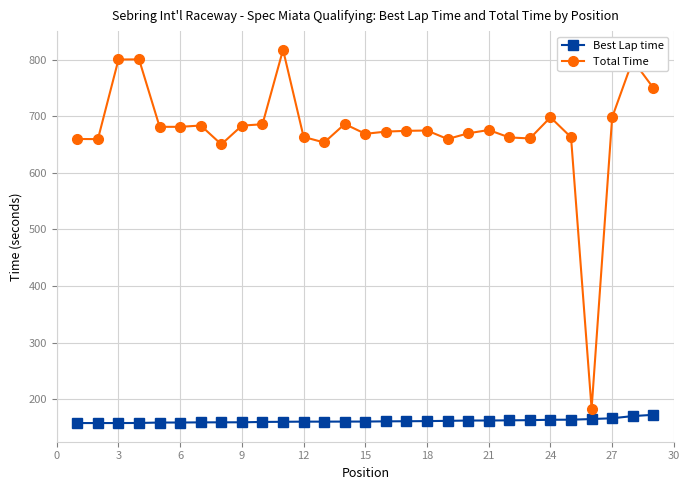

What is the lowest value of the Total Time series?

183.0